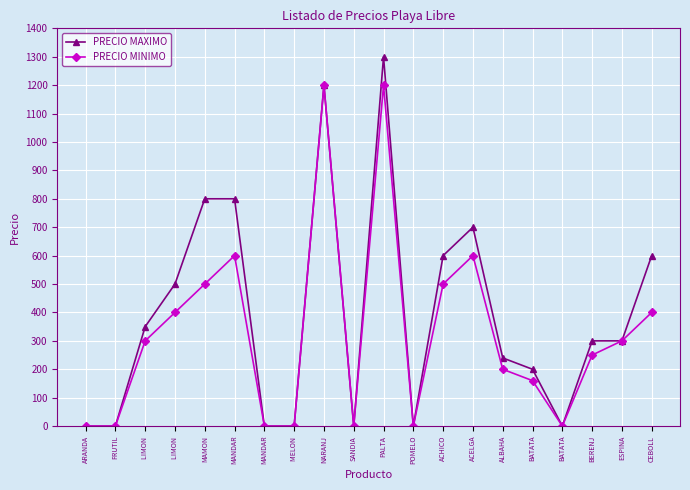

Reading left to right, transcribe all the data shown in this chart.

PRECIO MAXIMO: ARANDA=0	FRUTIL=0	LIMON =350	LIMON =500	MAMON=800	MANDAR=800	MANDAR=0	MELON =0	NARANJ=1200	SANDIA=0	PALTA=1300	POMELO=0	ACHICO=600	ACELGA=700	ALBAHA=240	BATATA=200	BATATA=0	BERENJ=300	ESPINA=300	CEBOLL=600
PRECIO MINIMO: ARANDA=0	FRUTIL=0	LIMON =300	LIMON =400	MAMON=500	MANDAR=600	MANDAR=0	MELON =0	NARANJ=1200	SANDIA=0	PALTA=1200	POMELO=0	ACHICO=500	ACELGA=600	ALBAHA=200	BATATA=160	BATATA=0	BERENJ=250	ESPINA=300	CEBOLL=400